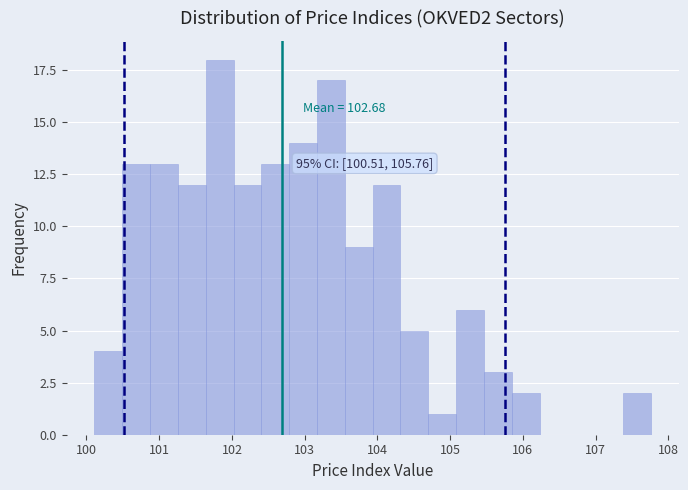

Read against the x-axis, roughly where is the centre of the tallest bar?

101.8